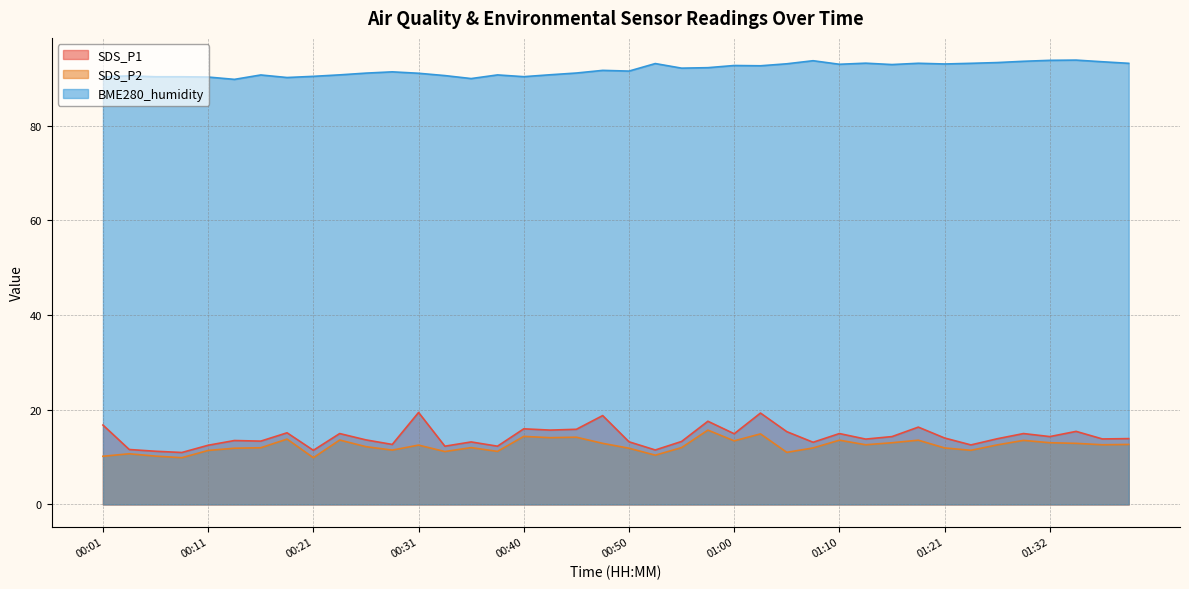

What is the minimum value for SDS_P1?

11.0